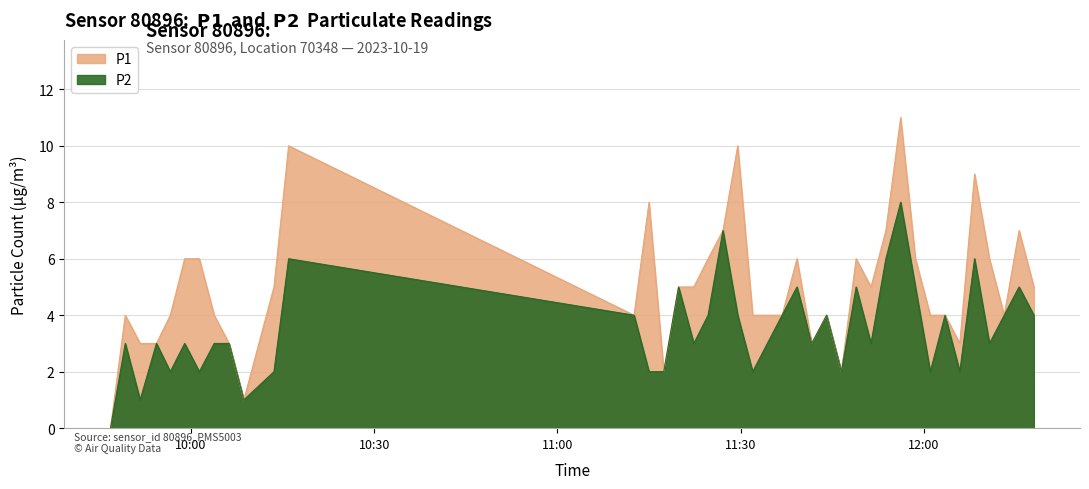

What are all the series names shown in the legend?

P1, P2